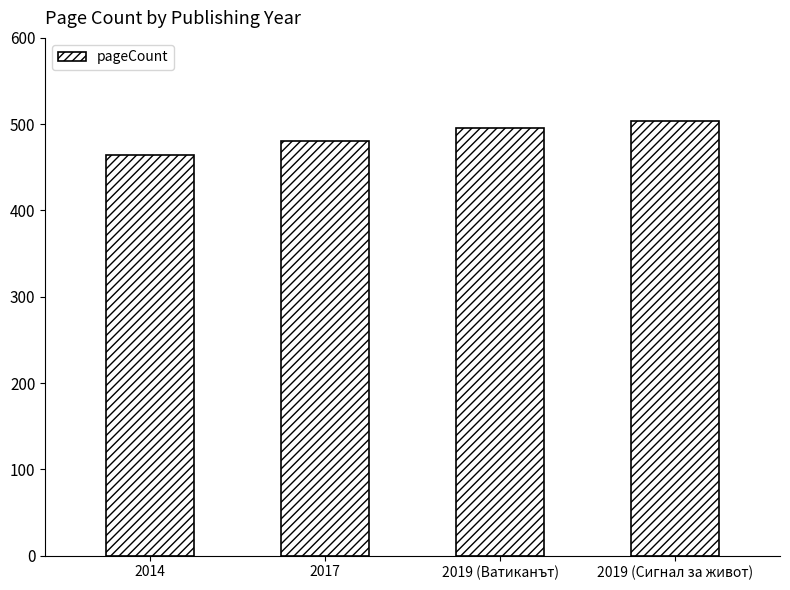

What is the change in value from 2014 to 2019 (Ватиканът)?

+32